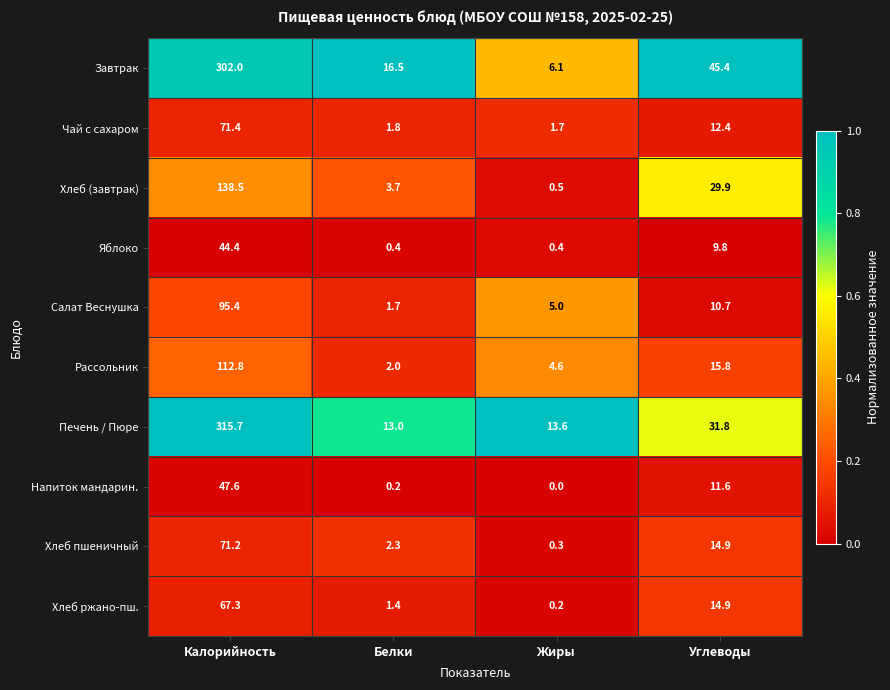

Rank the series by their maximum value, from lowest to highest.

Яблоко, Напиток мандарин., Хлеб ржано-пш., Хлеб пшеничный, Чай с сахаром, Салат Веснушка, Рассольник, Хлеб (завтрак), Завтрак, Печень / Пюре